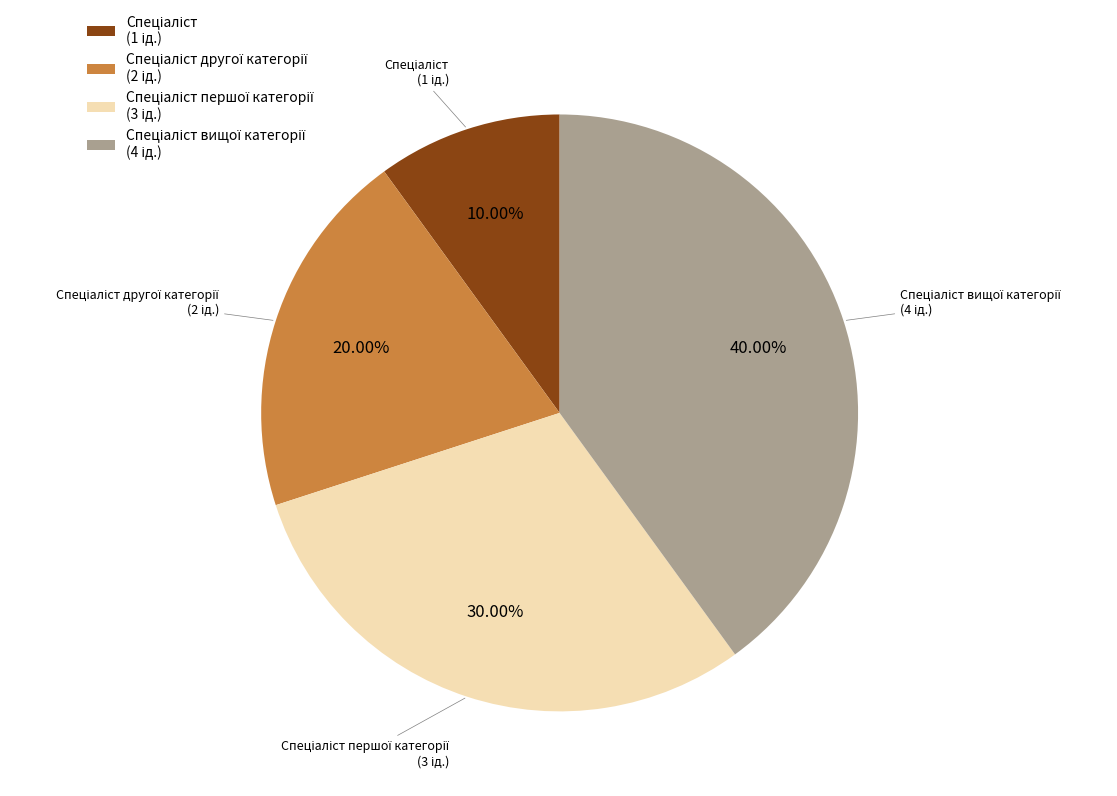

Is there any slice that represents more than half of the pie?

No